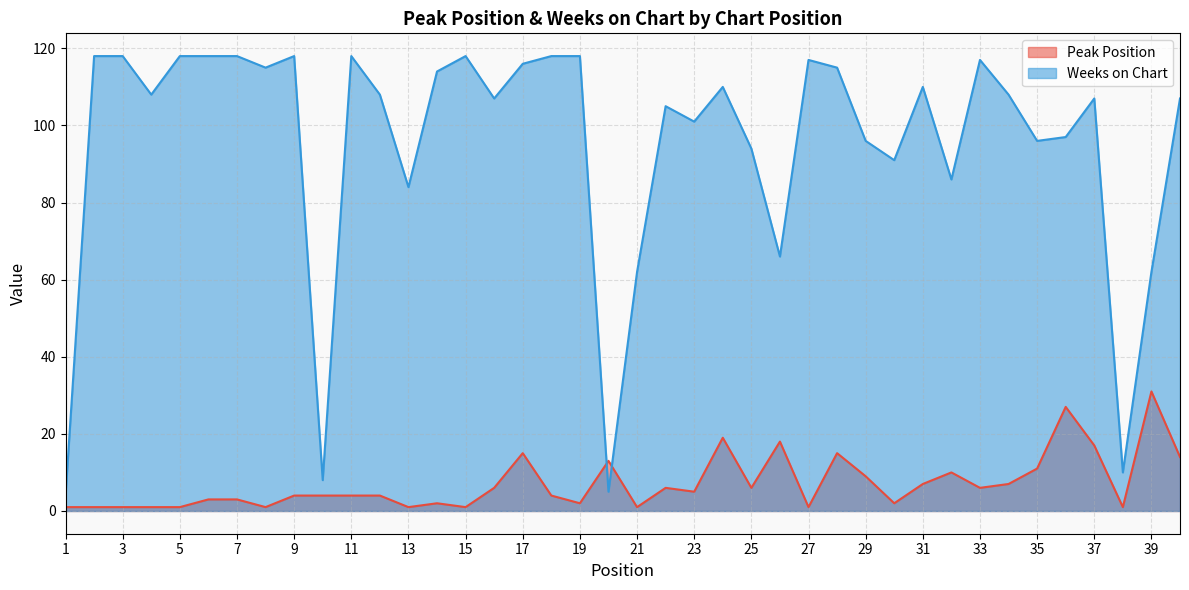

What is the greatest value displayed?

118